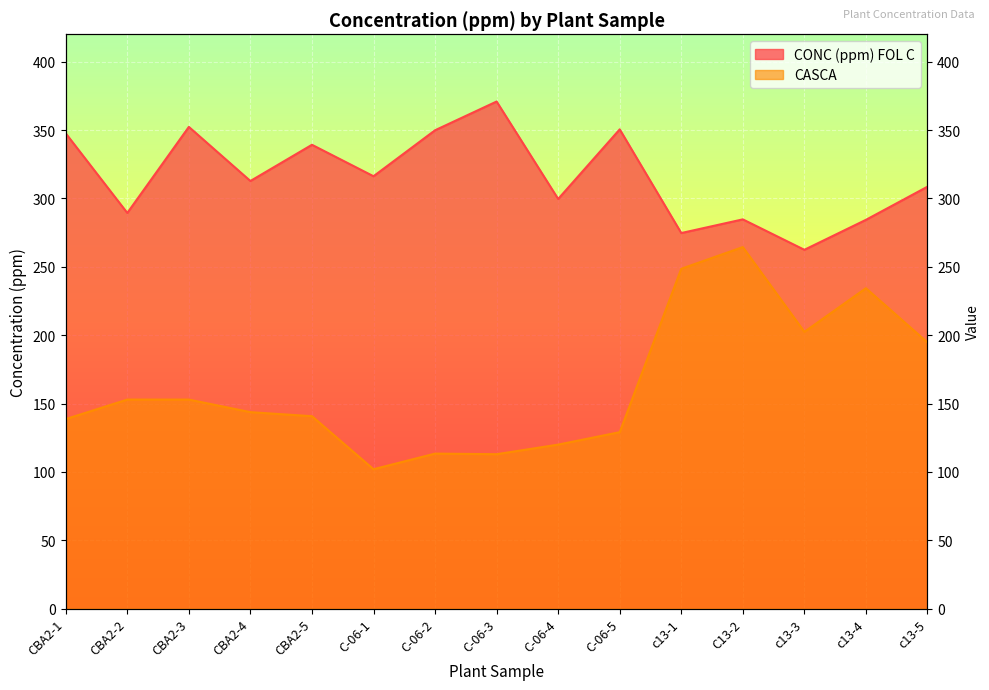

What is the sum of the CASCA values at CBA2-5 and C-06-4?

260.7